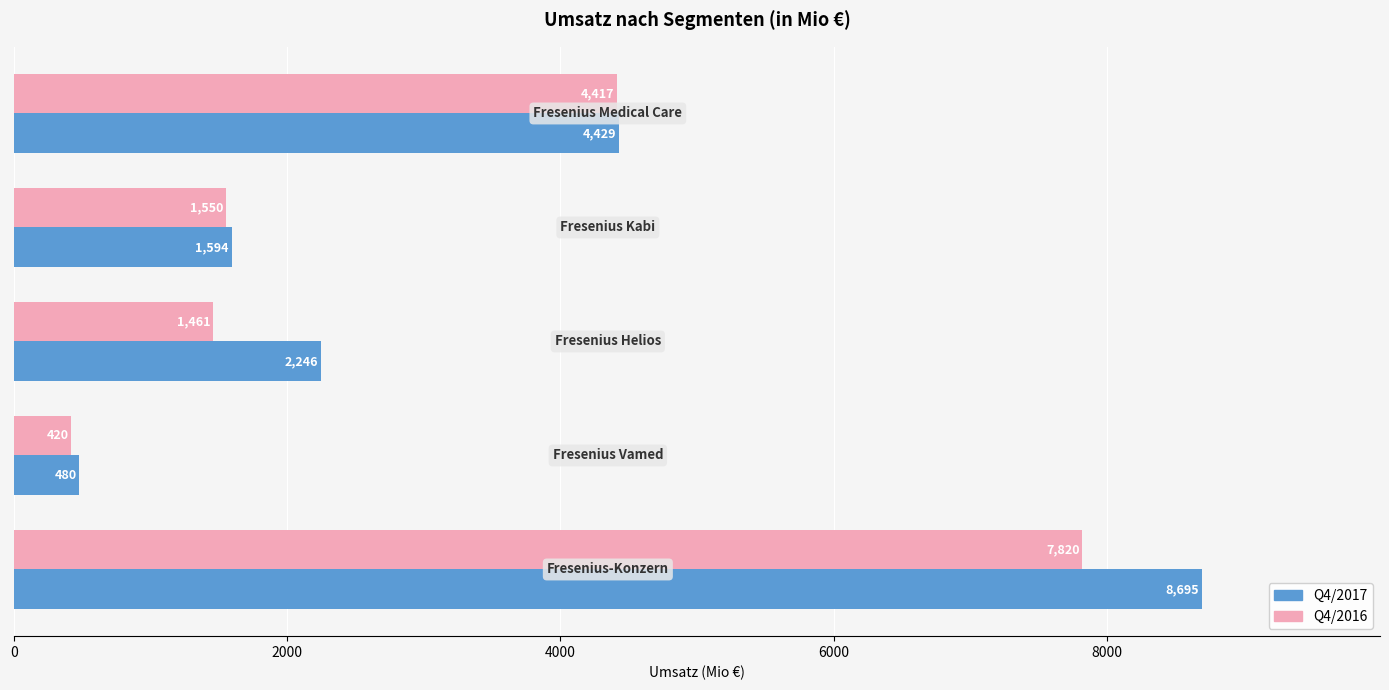

Which series has the widest spread of values?

Q4/2017